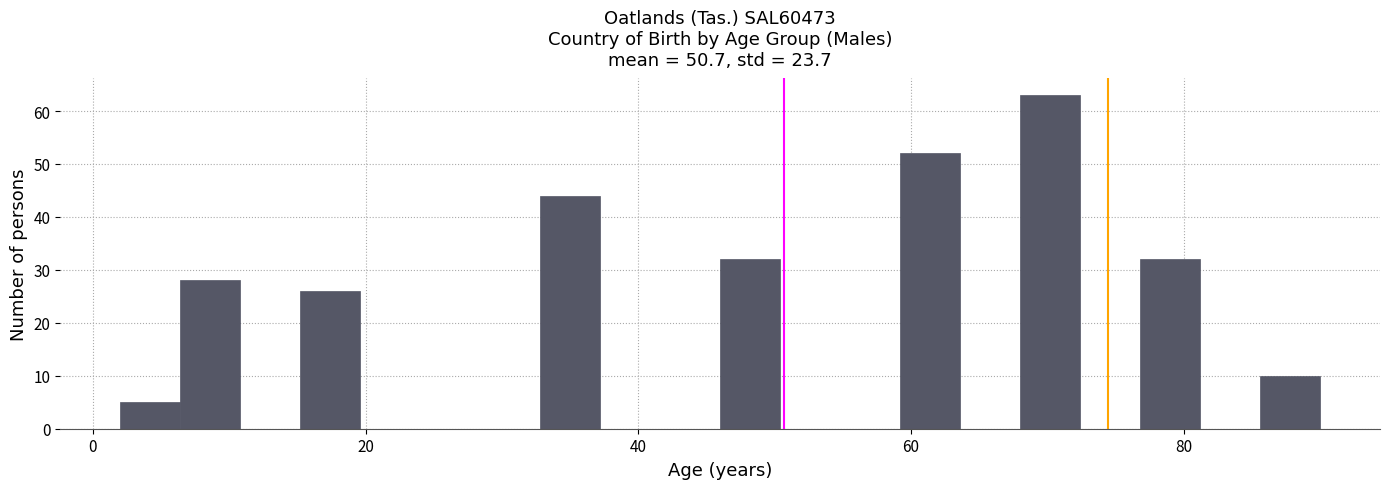

Read against the x-axis, roughly where is the centre of the tallest bar?

70